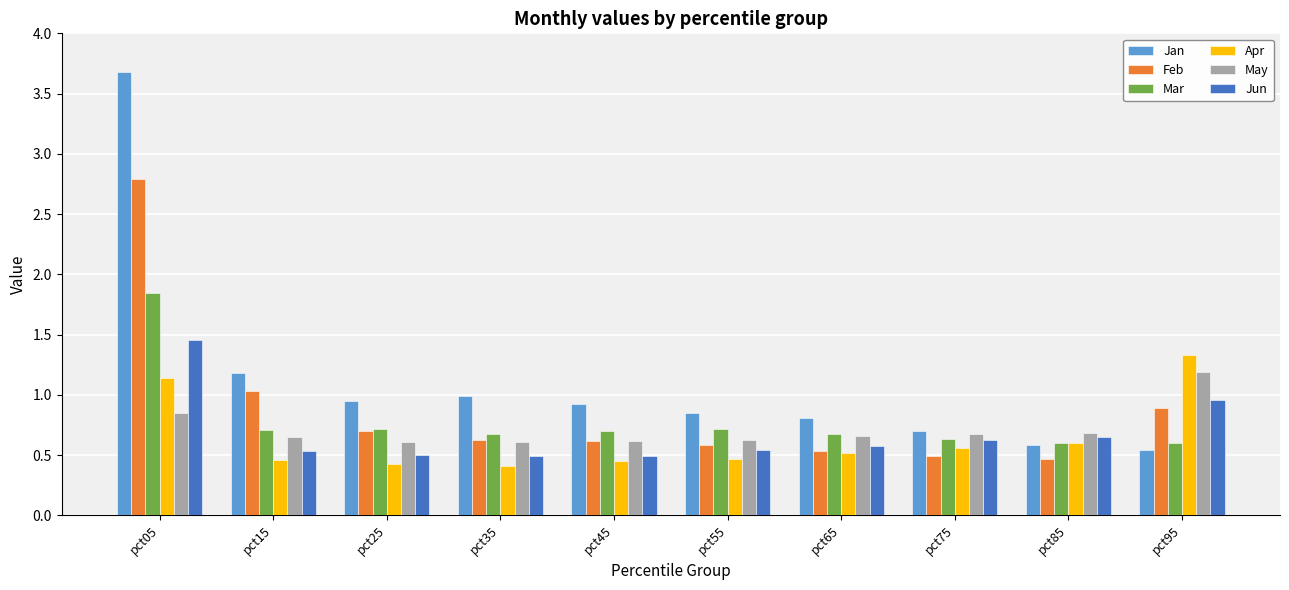

At which label does Feb reach its peak?

pct05